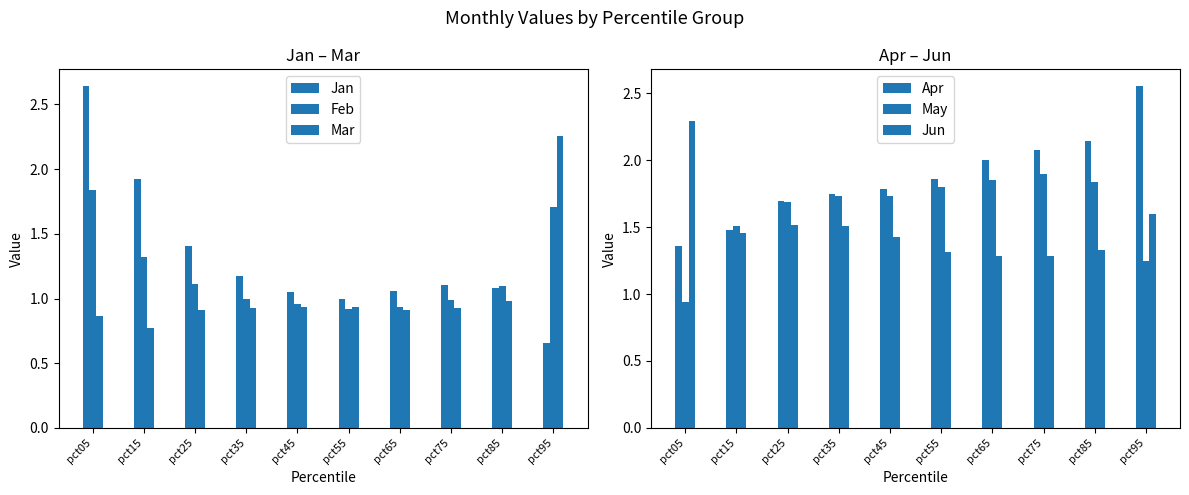

Read the Jan value at pct55.

1.0